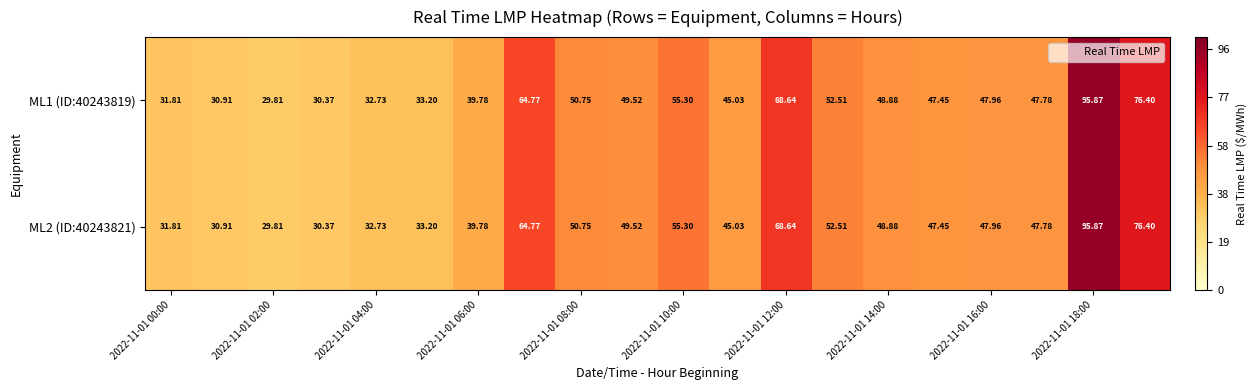

How many values in the ML1 (ID:40243819) series exceed 47?

12